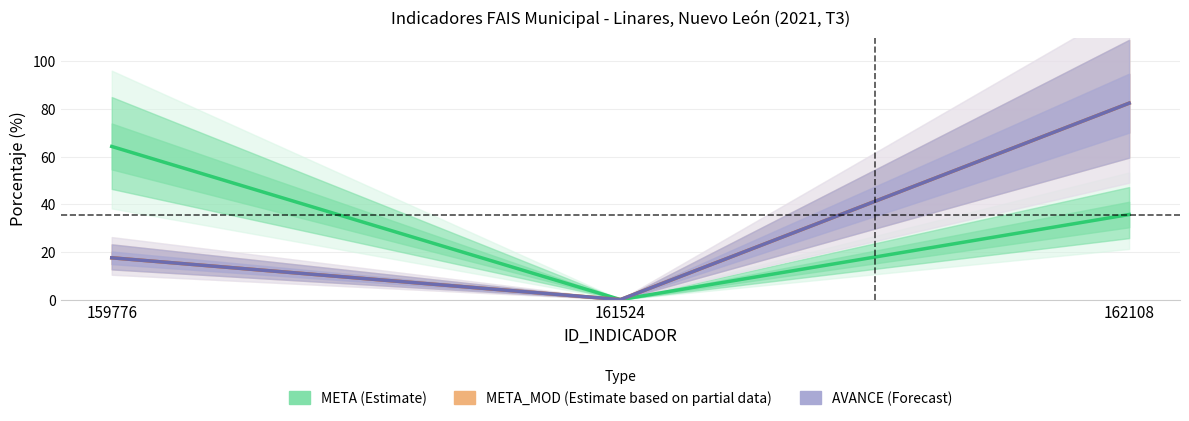

How many lines are shown in the chart?

3